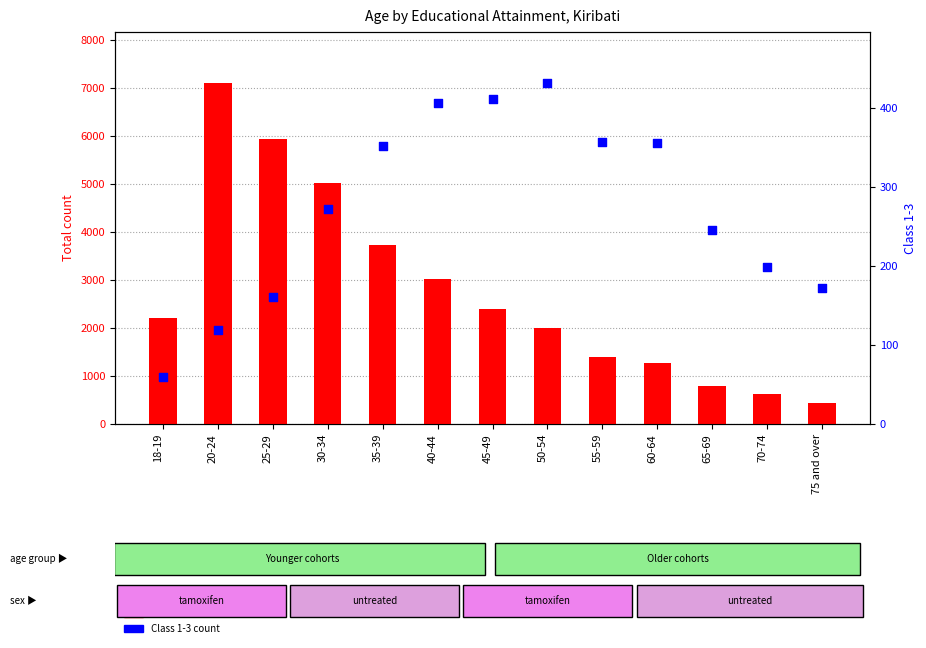

Which series has the largest total across all categories?

Total count